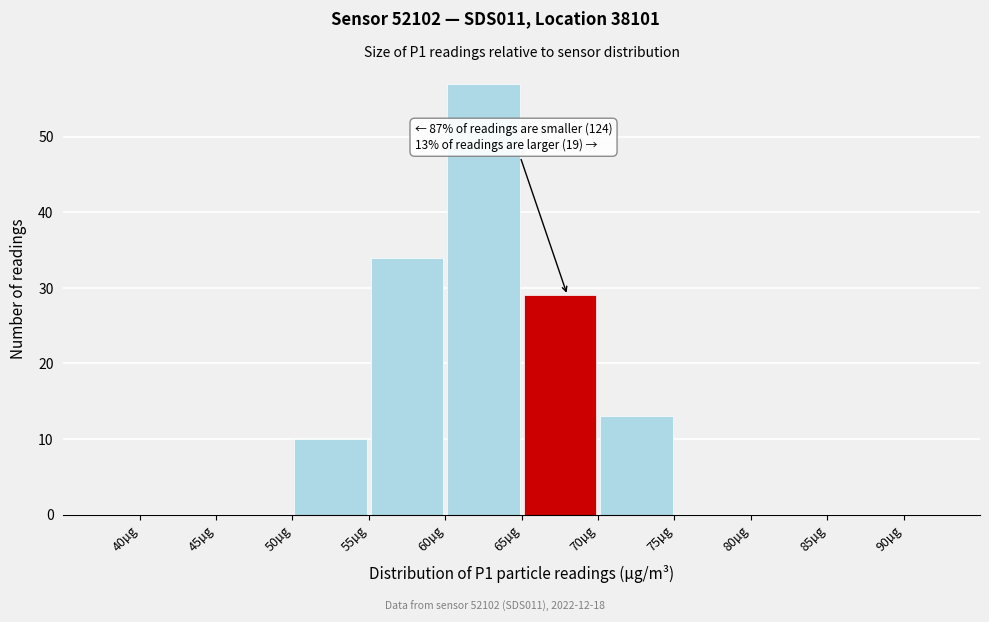

Which range on the x-axis has the tallest bar?

60 to 65